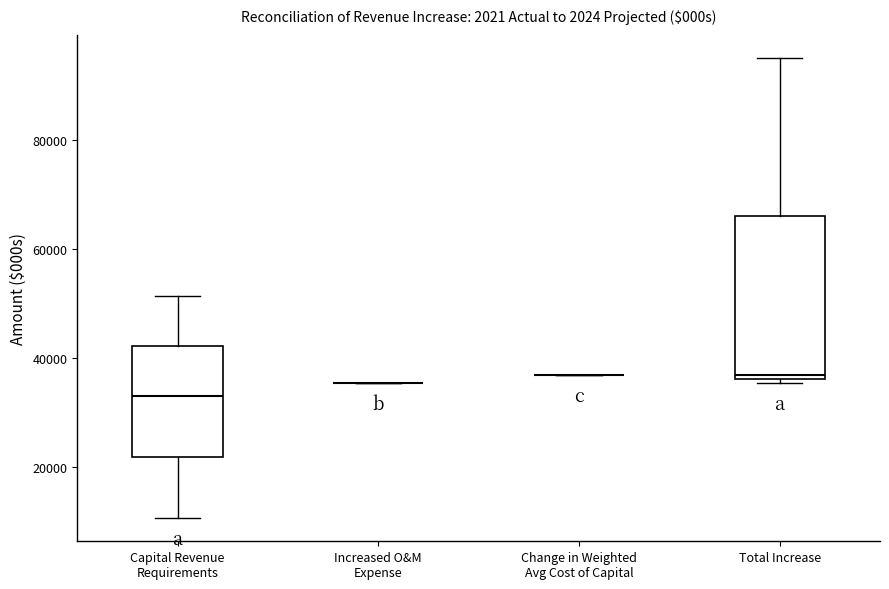

Reading left to right, transcribe this box plot: for each box, give where its median line is, the range the box spans, and where its two whiskers end, as read against the y-axis. The values are not printed on the chart, so give them approximately, as read against the axis.

Capital Revenue Requirements: median 34000, box 22000 to 42000, whiskers 10000 to 52000
Increased O&M Expense: box collapsed to a line at 36000, whiskers 36000 to 36000
Change in Weighted Avg Cost of Capital: box collapsed to a line at 36000, whiskers 36000 to 36000
Total Increase: median 36000 (just above the box's lower edge), box 36000 to 66000, whiskers 36000 (just below the box's lower edge) to 96000